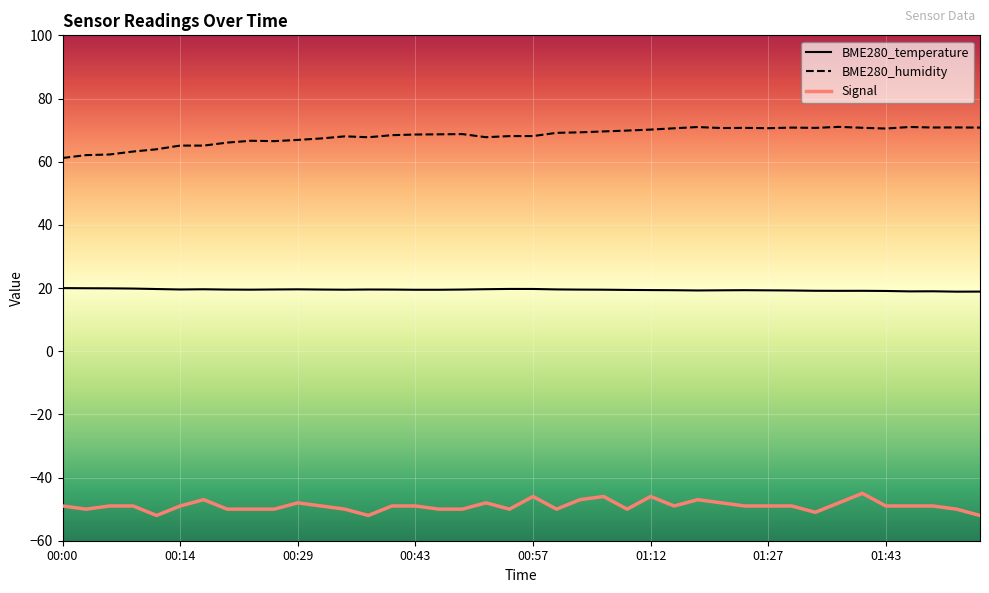

What is the average value of the BME280_temperature series?

19.4